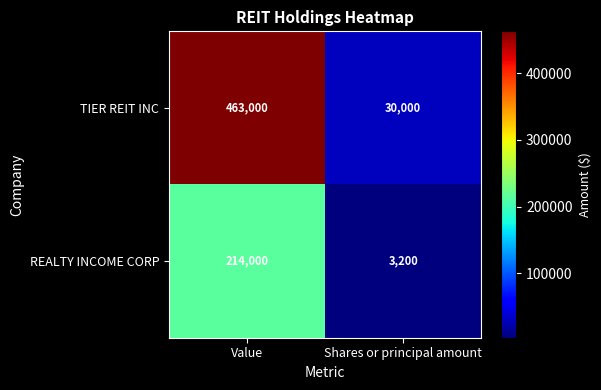

Reading right to left, extract all data points from this chart.

TIER REIT INC: 30000	463000
REALTY INCOME CORP: 3200	214000